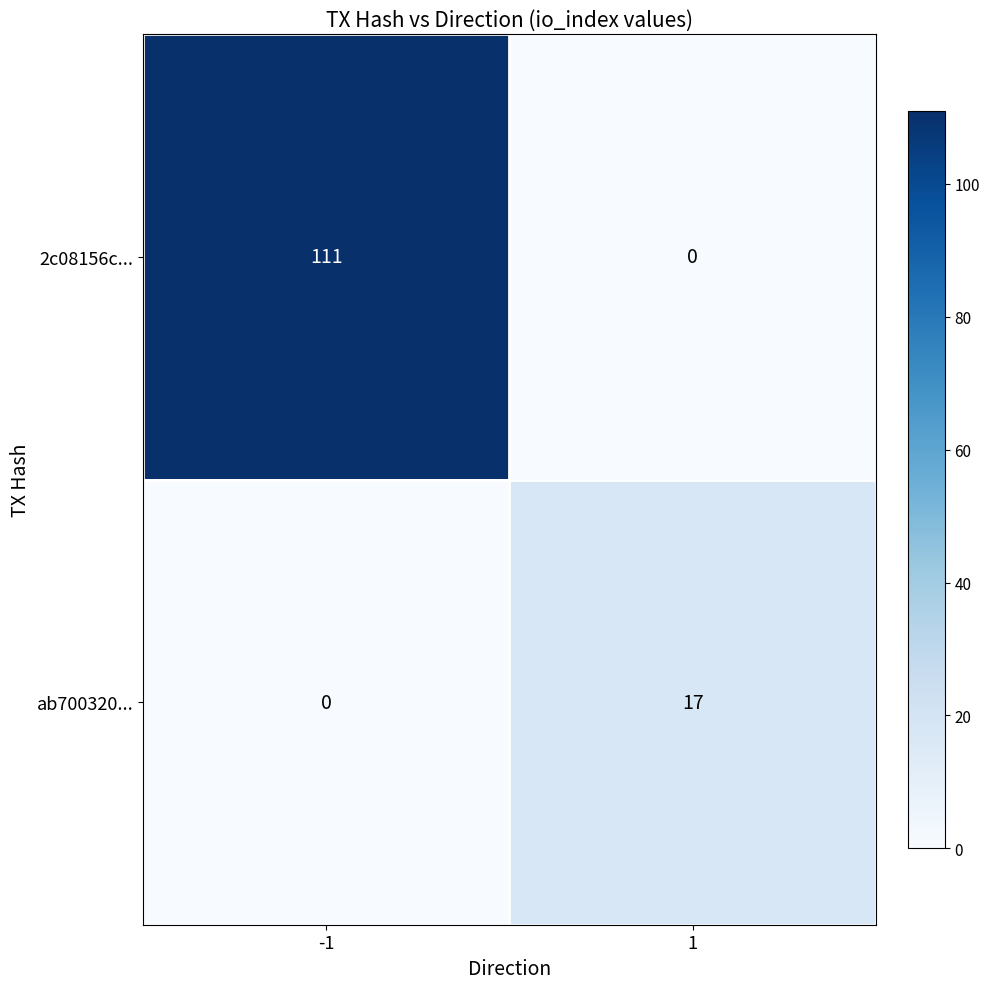

Rank the series by their average value, from lowest to highest.

ab700320..., 2c08156c...